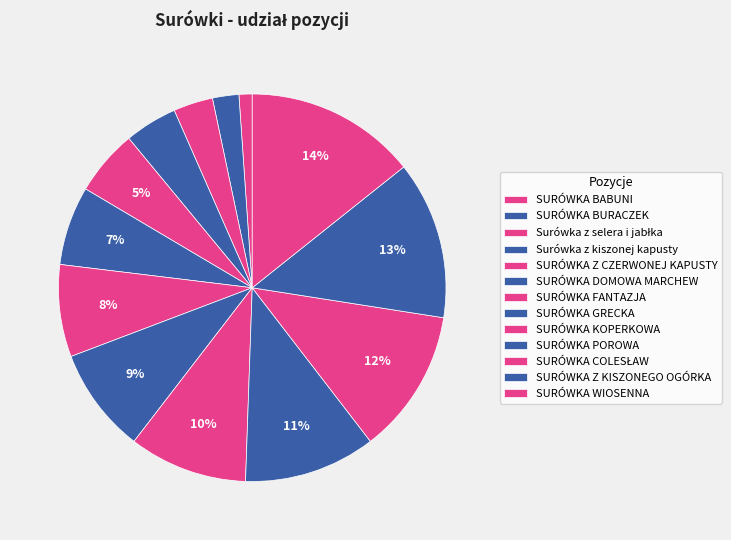

What is the ratio of the value at SURÓWKA POROWA to the value at SURÓWKA WIOSENNA?

0.8